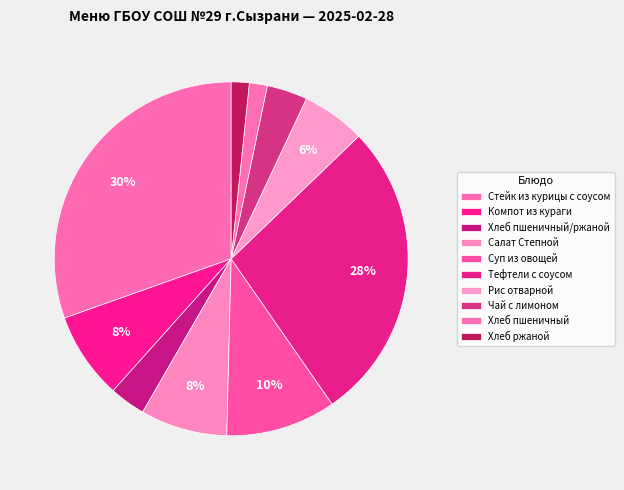

To the nearest percent, what portion does Рис отварной represent?

6%